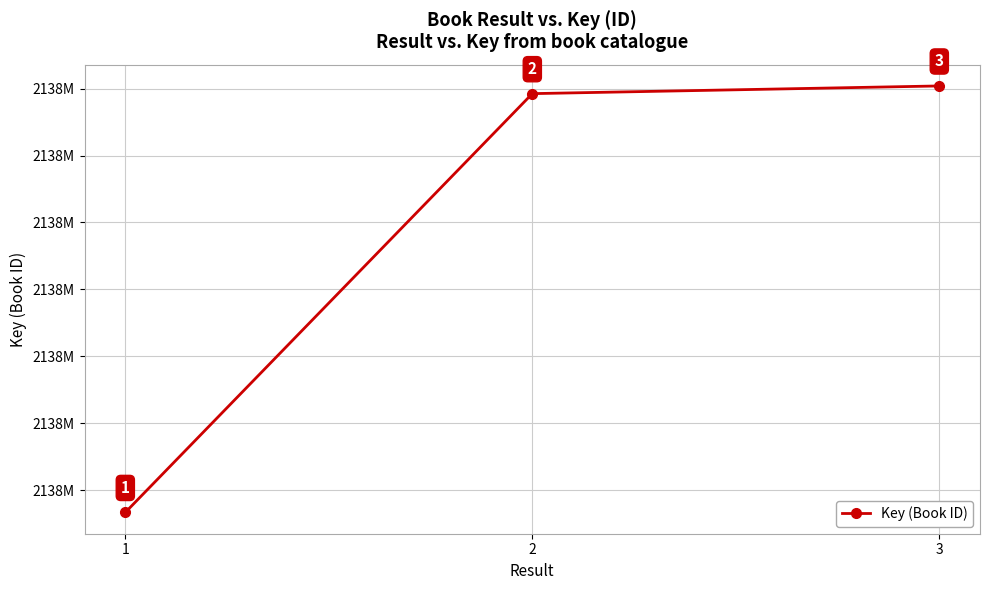

Between 3 and 1, which is larger?

3